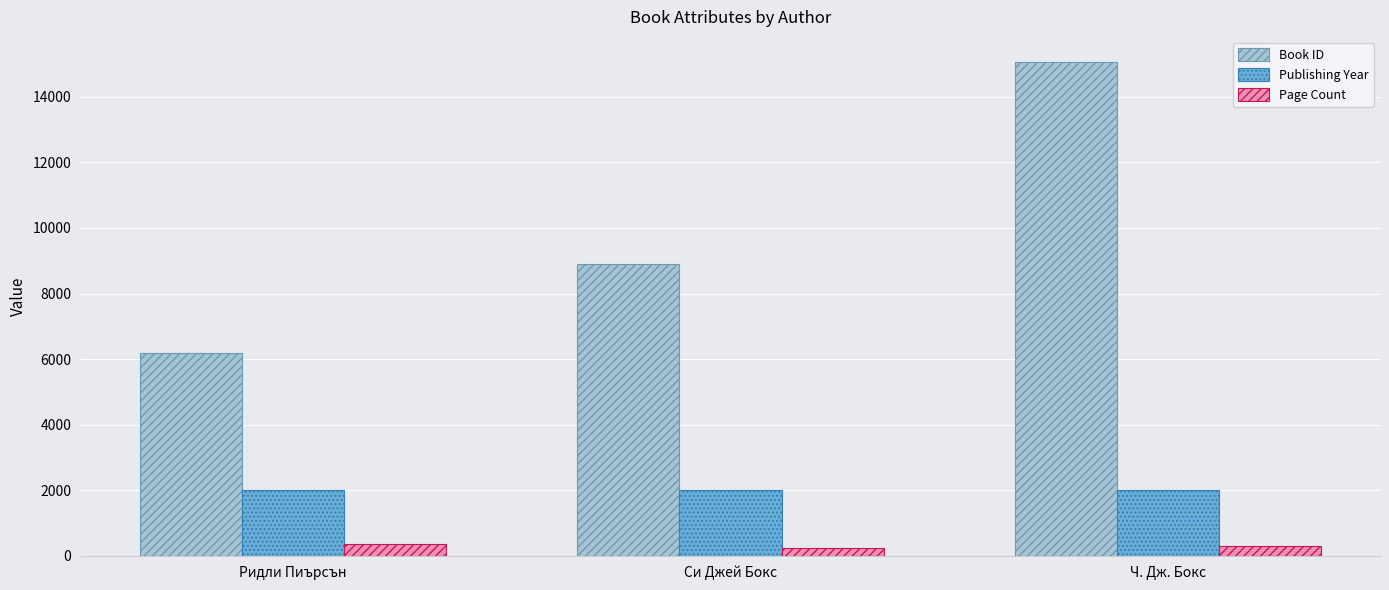

What is the approximate value of Publishing Year at Ч. Дж. Бокс?

2012